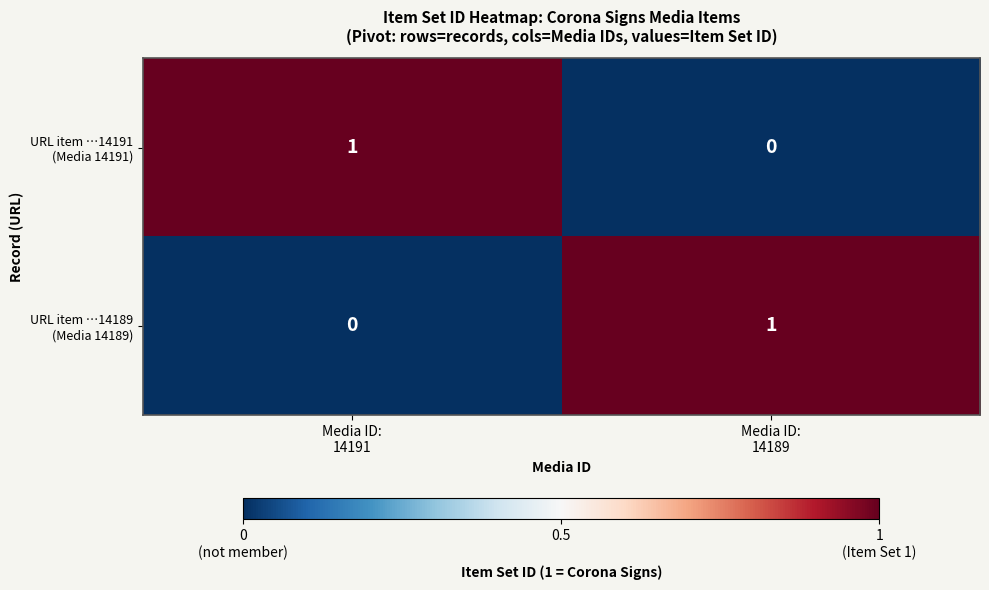

Rank the series by their maximum value, from lowest to highest.

URL item …14191 (Media 14191), URL item …14189 (Media 14189)